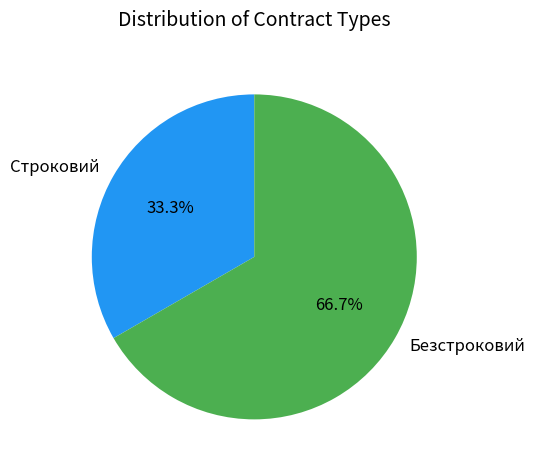

How many slices are in this pie chart?

2